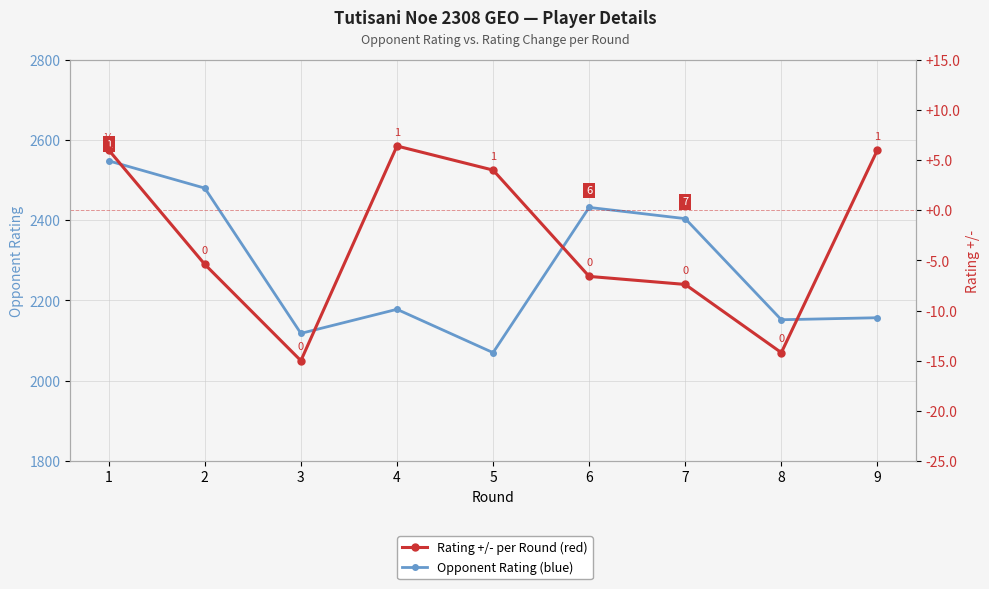

In Opponent Rating, how many points are higher than both neighbors (excluding endpoints)?

2